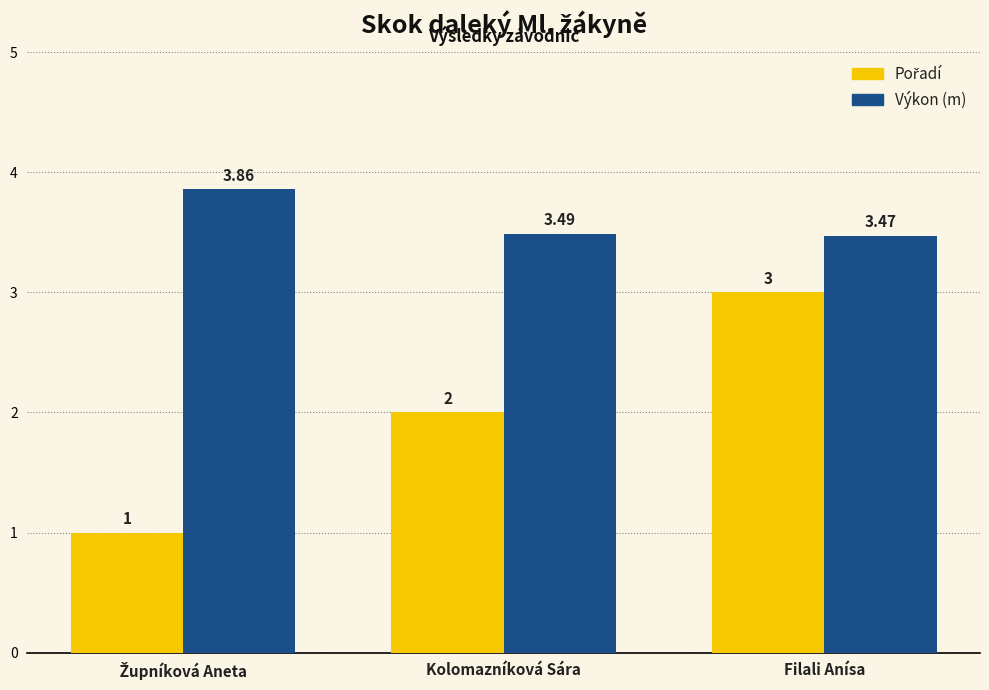

What position from the right is Filali Anísa?

1